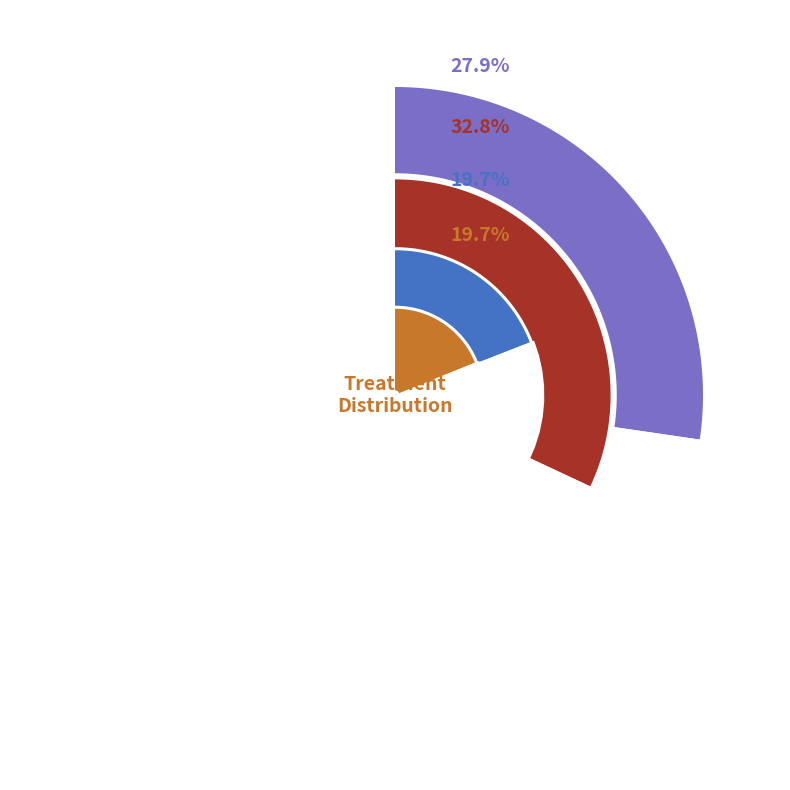

Does H1 represent more than half of the total?

No